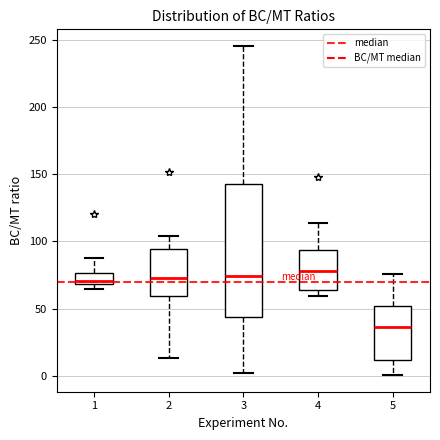

Reading left to right, transcribe this box plot: for each box, give where its median line is, the range the box spans, and where its two whiskers end, as read against the y-axis. The values are not printed on the chart, so give them approximately, as read against the axis.

1: median 70 (just above the box's lower edge), box 70 to 75, whiskers 65 to 90
2: median 75, box 60 to 95, whiskers 15 to 105
3: median 75, box 45 to 145, whiskers 0 to 245
4: median 80, box 65 to 95, whiskers 60 to 115
5: median 35, box 10 to 50, whiskers 0 to 75